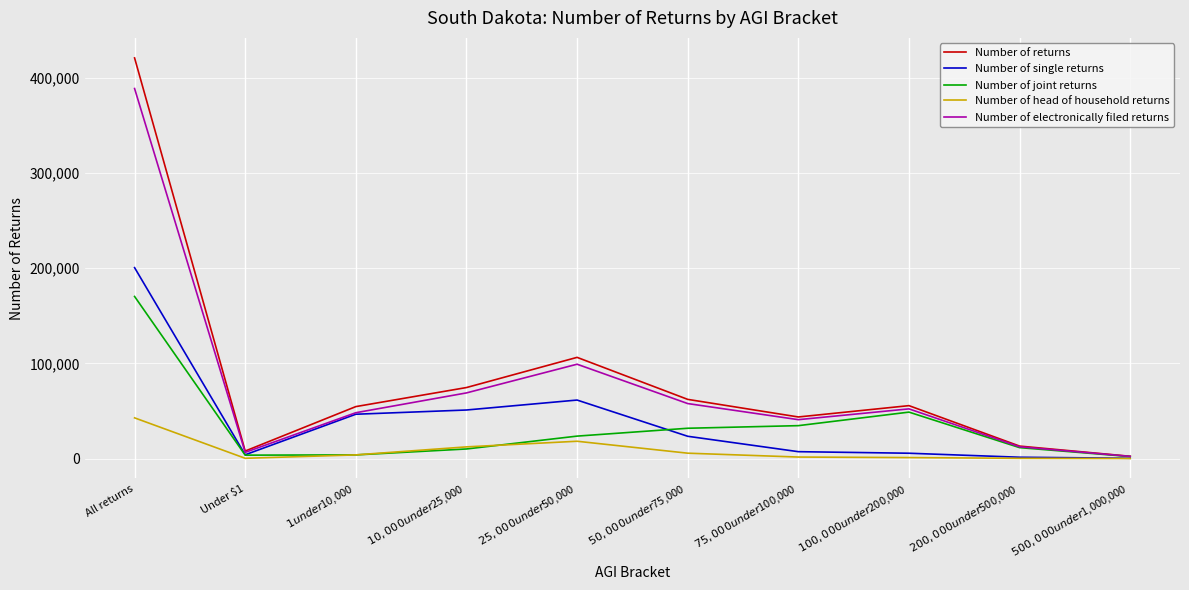

What is the greatest value displayed?

421160